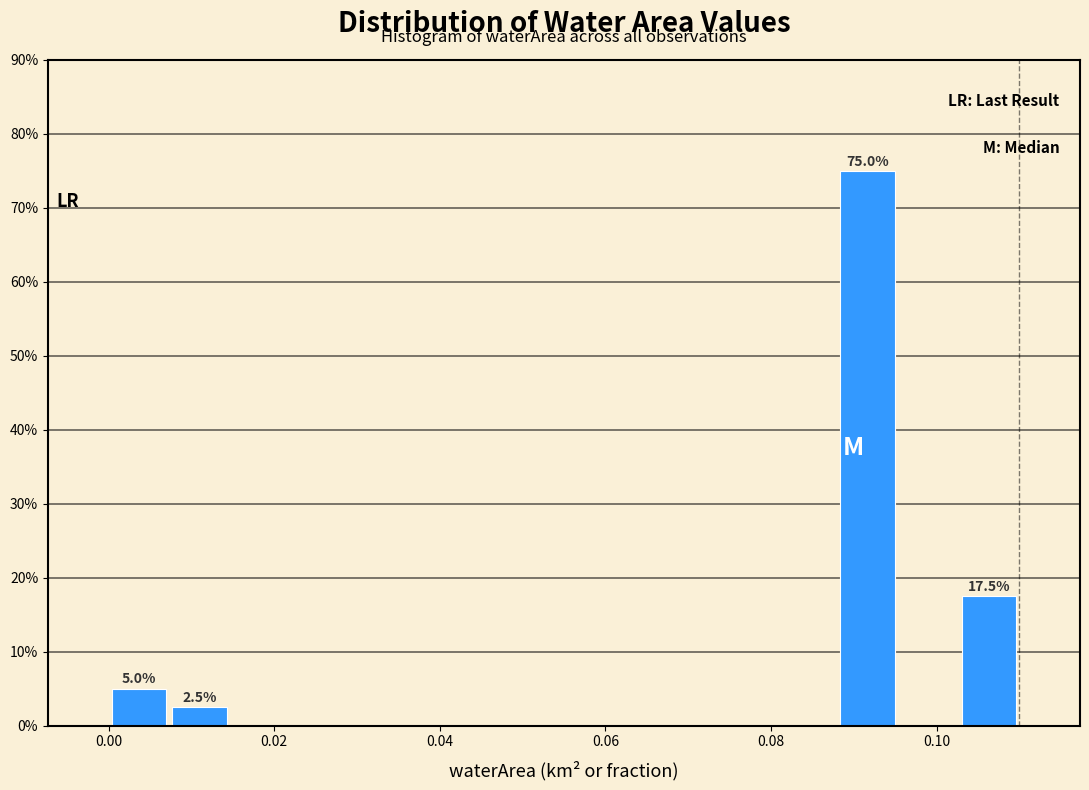

Read against the x-axis, roughly where is the centre of the tallest bar?

0.092